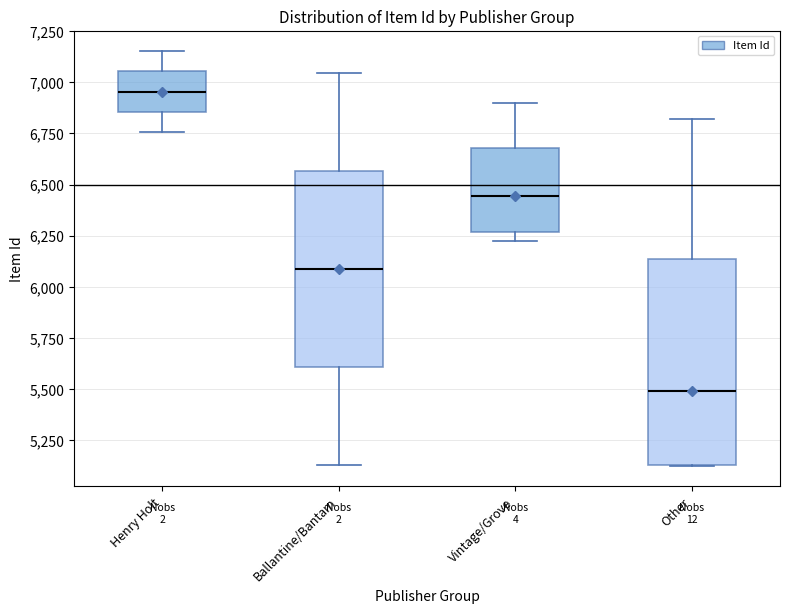

Where does the upper whisker of the box for Vintage/Grove end on the y-axis? The values are not printed on the chart, so give them approximately, as read against the axis.

6900